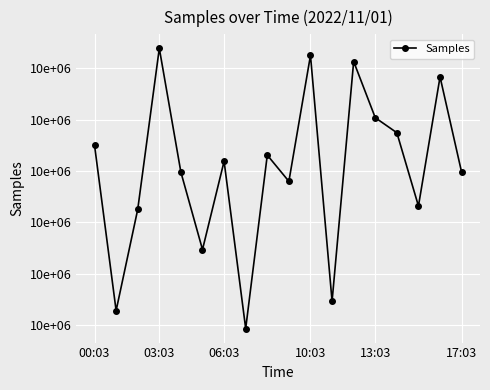

What is the smallest value displayed?

10289683